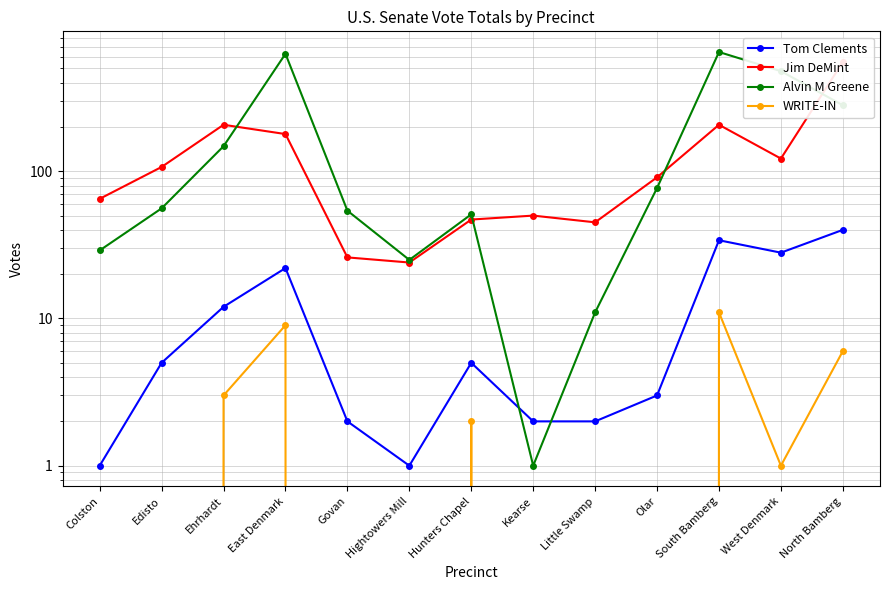

True or false: Alvin M Greene and Jim DeMint cross at least once.

True